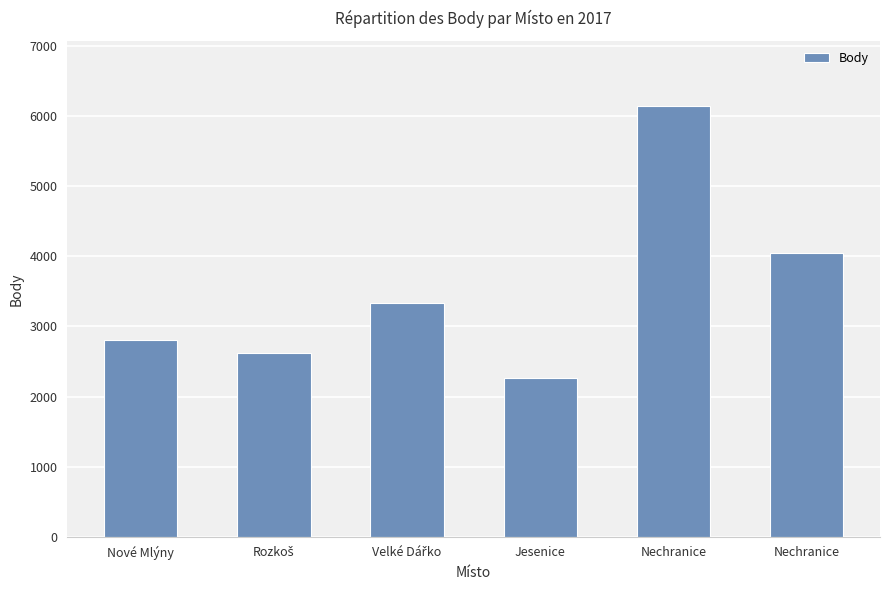

Does the chart contain any negative values?

No